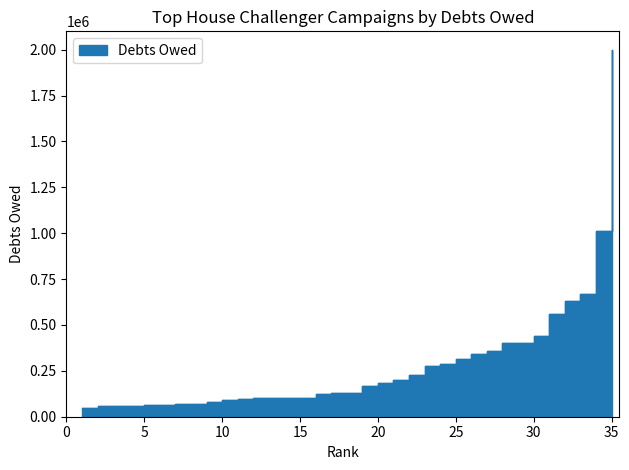

How many data points are less than 129176?

17